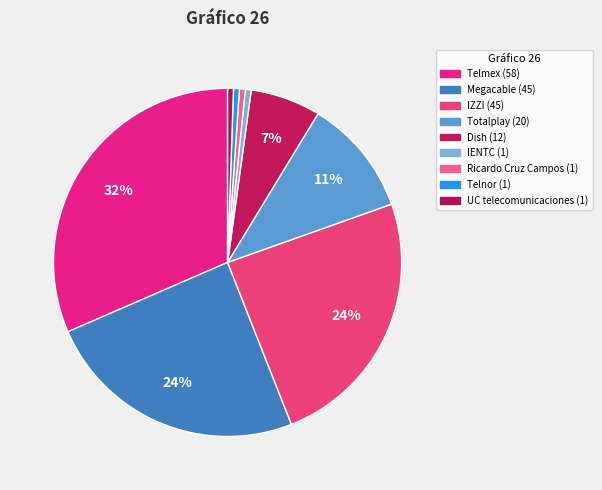

What is the smallest slice in the pie chart?

IENTC